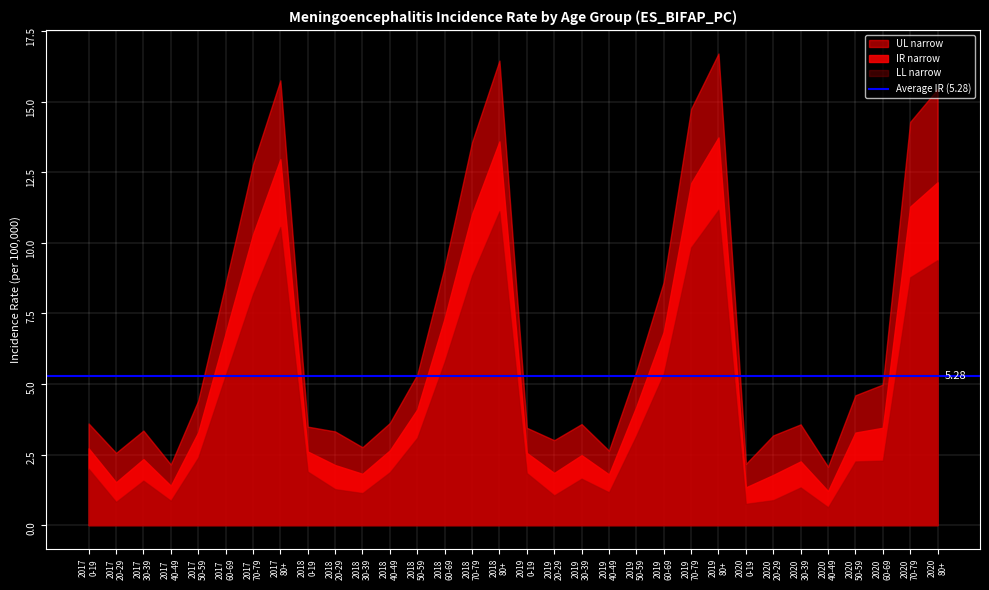

In LL narrow, how many points are lower than both neighbors (excluding endpoints)?

7